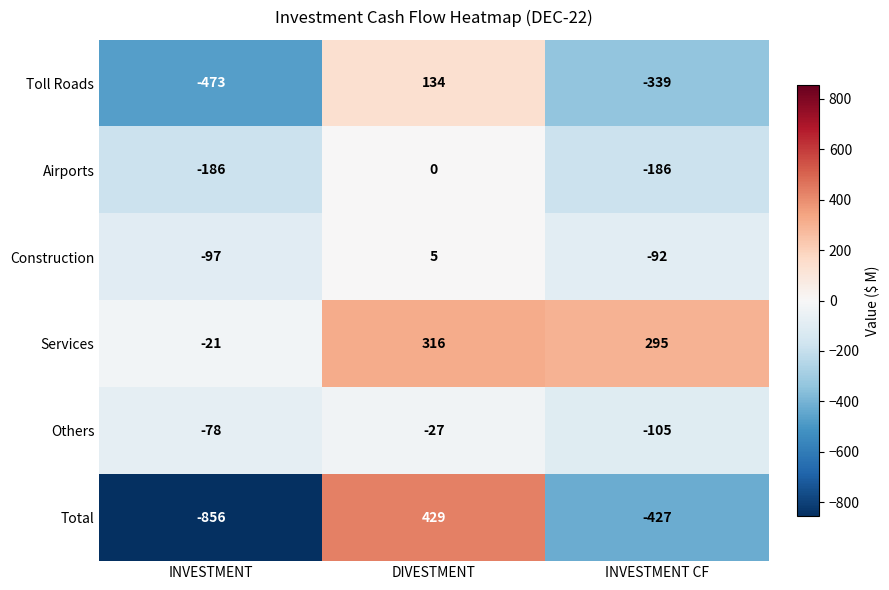

At which category does the chart reach its peak across all series?

DIVESTMENT